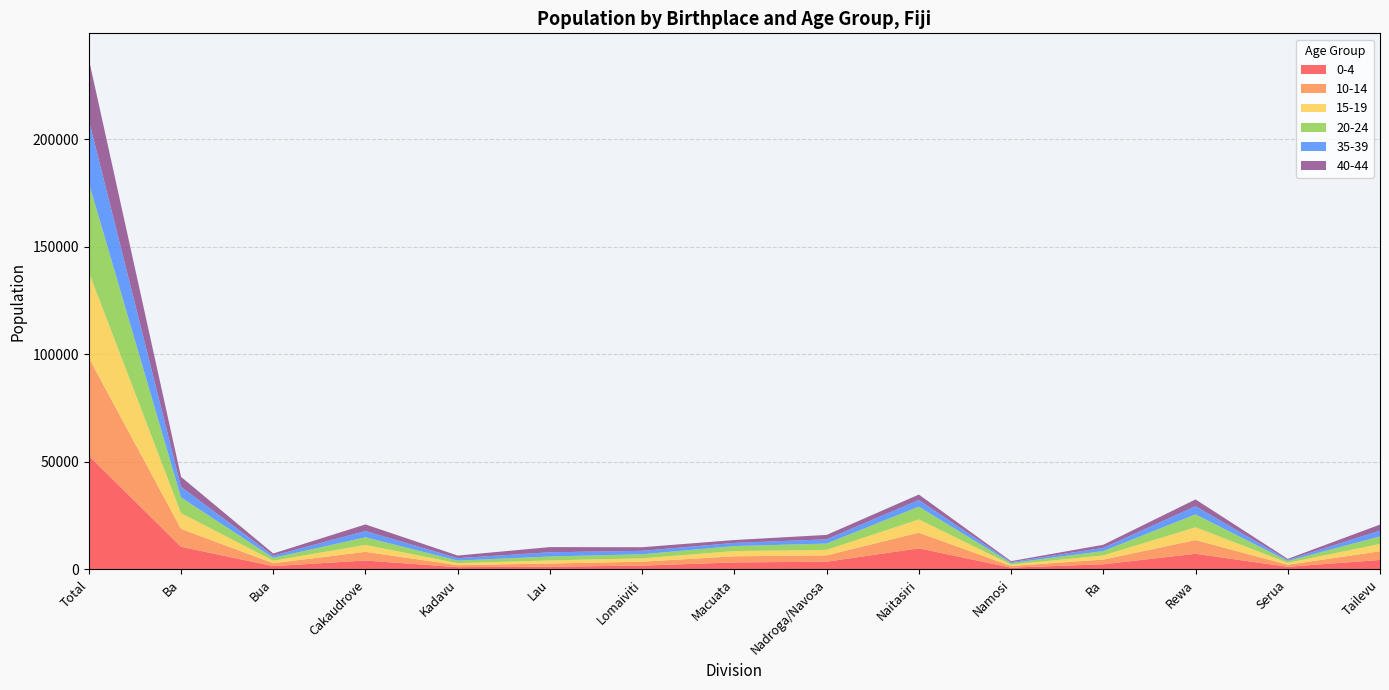

Reading left to right, extract all data points from this chart.

0-4: Total=52824	Ba=10491	Bua=1489	Cakaudrove=4104	Kadavu=1012	Lau=1251	Lomaiviti=1725	Macuata=3208	Nadroga/Navosa=3554	Naitasiri=9762	Namosi=790	Ra=2354	Rewa=7209	Serua=1183	Tailevu=4367
10-14: Total=45541	Ba=8335	Bua=1344	Cakaudrove=4022	Kadavu=927	Lau=1459	Lomaiviti=1826	Macuata=2840	Nadroga/Navosa=2952	Naitasiri=7279	Namosi=757	Ra=2190	Rewa=6391	Serua=952	Tailevu=4017
15-19: Total=39847	Ba=7324	Bua=1184	Cakaudrove=3231	Kadavu=917	Lau=1443	Lomaiviti=1559	Macuata=2454	Nadroga/Navosa=2533	Naitasiri=6151	Namosi=647	Ra=1935	Rewa=5940	Serua=870	Tailevu=3432
20-24: Total=41492	Ba=7306	Bua=1314	Cakaudrove=3534	Kadavu=1196	Lau=1808	Lomaiviti=1889	Macuata=2313	Nadroga/Navosa=2928	Naitasiri=5942	Namosi=696	Ra=2011	Rewa=6014	Serua=876	Tailevu=3466
35-39: Total=29246	Ba=4912	Bua=1020	Cakaudrove=2901	Kadavu=1136	Lau=1978	Lomaiviti=1605	Macuata=1466	Nadroga/Navosa=1982	Naitasiri=3098	Namosi=466	Ra=1511	Rewa=3777	Serua=523	Tailevu=2701
40-44: Total=28399	Ba=4637	Bua=1010	Cakaudrove=3082	Kadavu=1216	Lau=2394	Lomaiviti=1675	Macuata=1344	Nadroga/Navosa=2048	Naitasiri=2536	Namosi=448	Ra=1421	Rewa=3177	Serua=463	Tailevu=2815